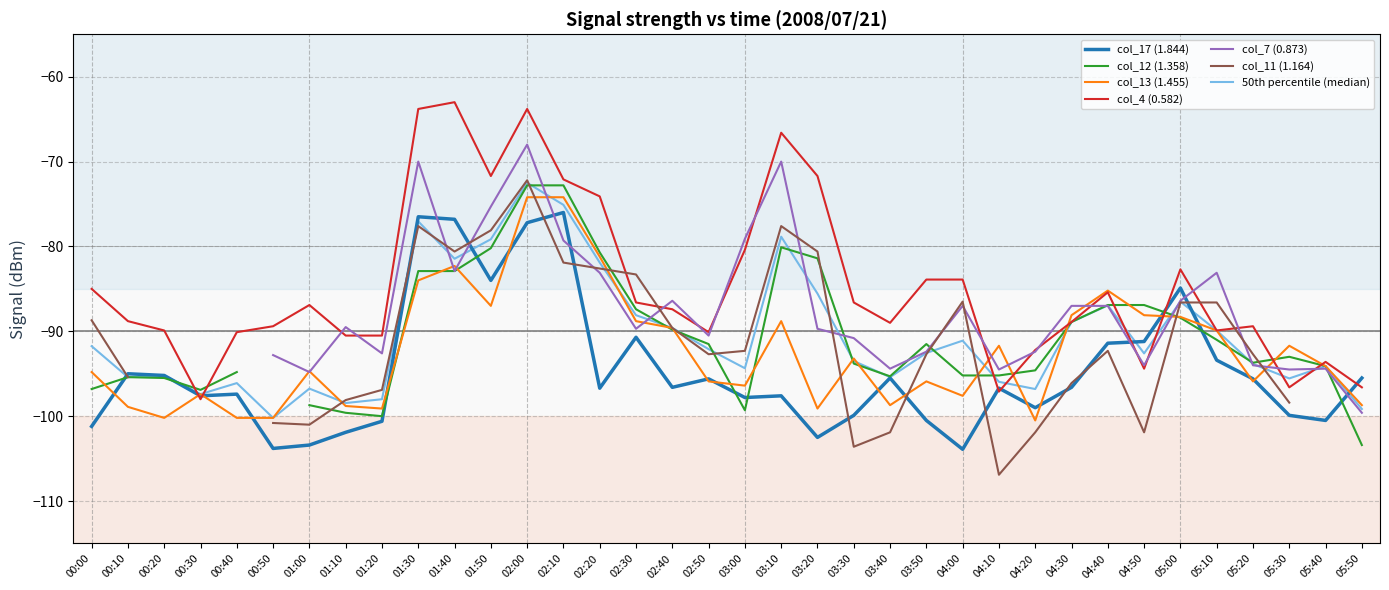

True or false: col_13 (1.455) and col_4 (0.582) intersect in this chart.

True